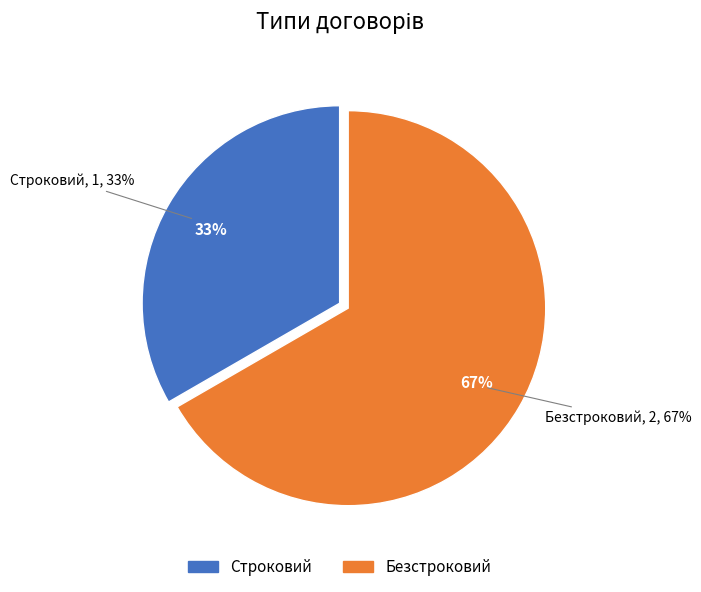

Is it true that Безстроковий is 67% of the pie?

True